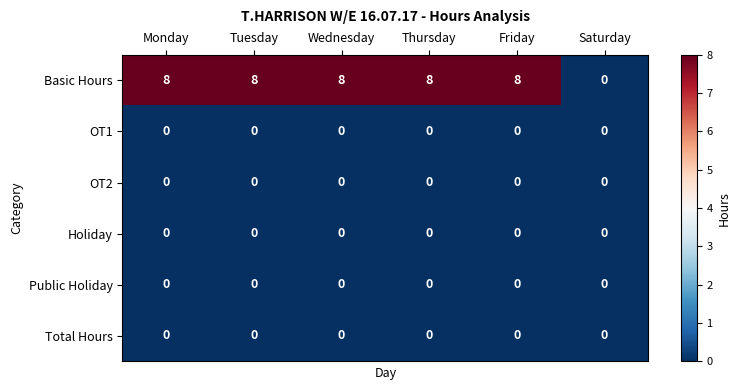

How many Basic Hours values are between 8 and 9?

5